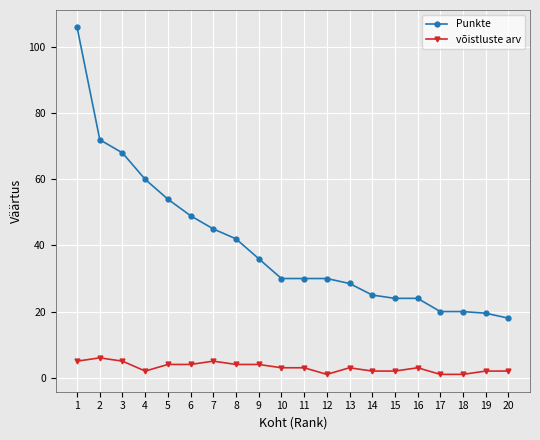

The Punkte series shows 20.0 at 17. True or false?

True